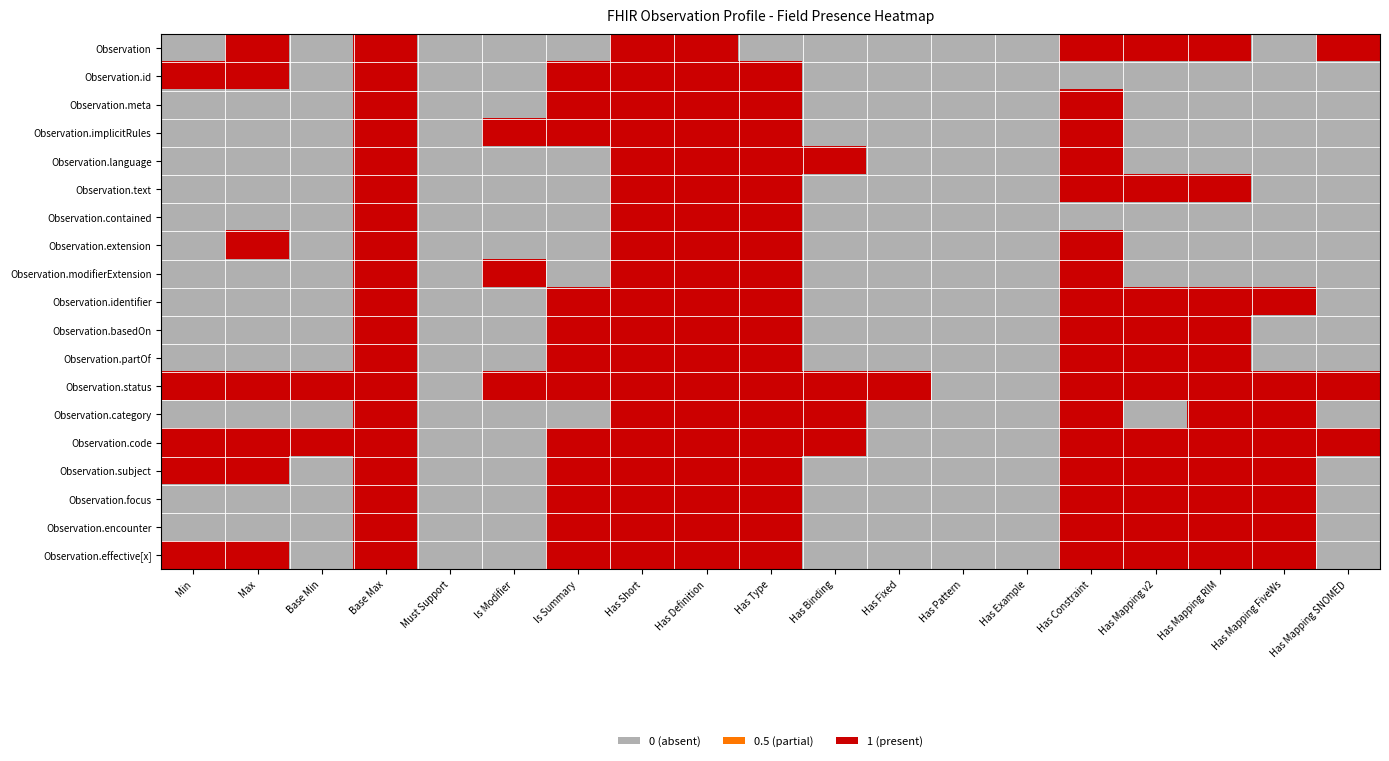

What is the maximum value shown in the chart?

1